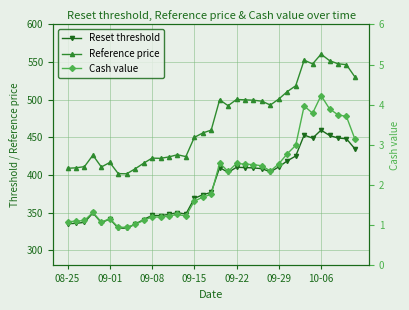

Rank the series at 10-06 from highest to lowest value.

Reference price, Reset threshold, Cash value